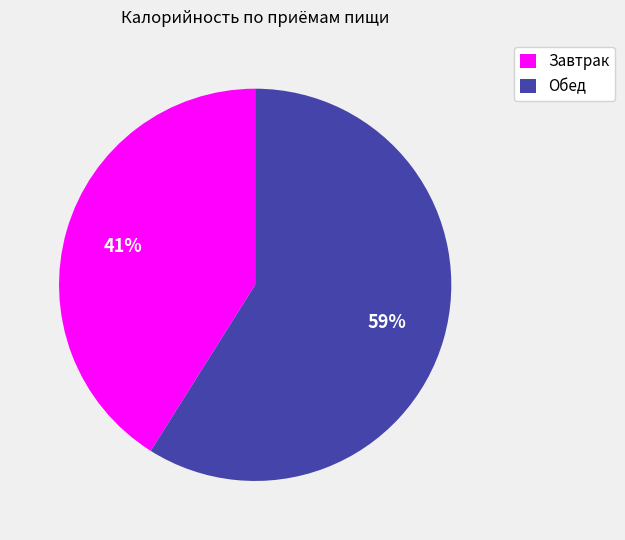

What is the largest slice in the pie chart?

Обед